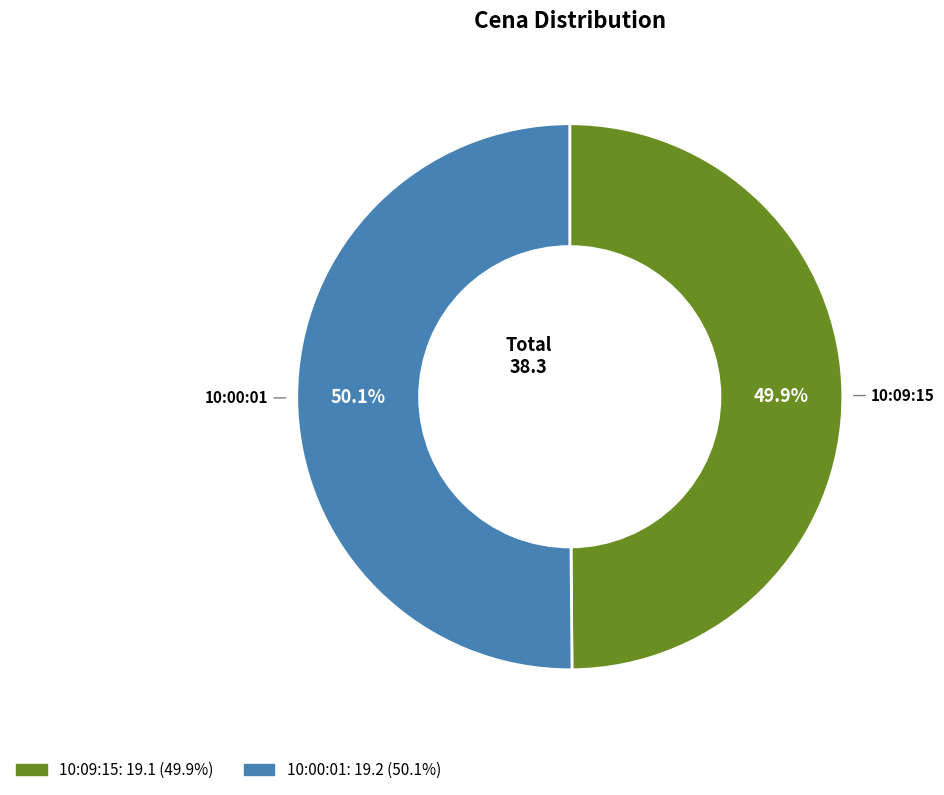

How many slices are in this pie chart?

2